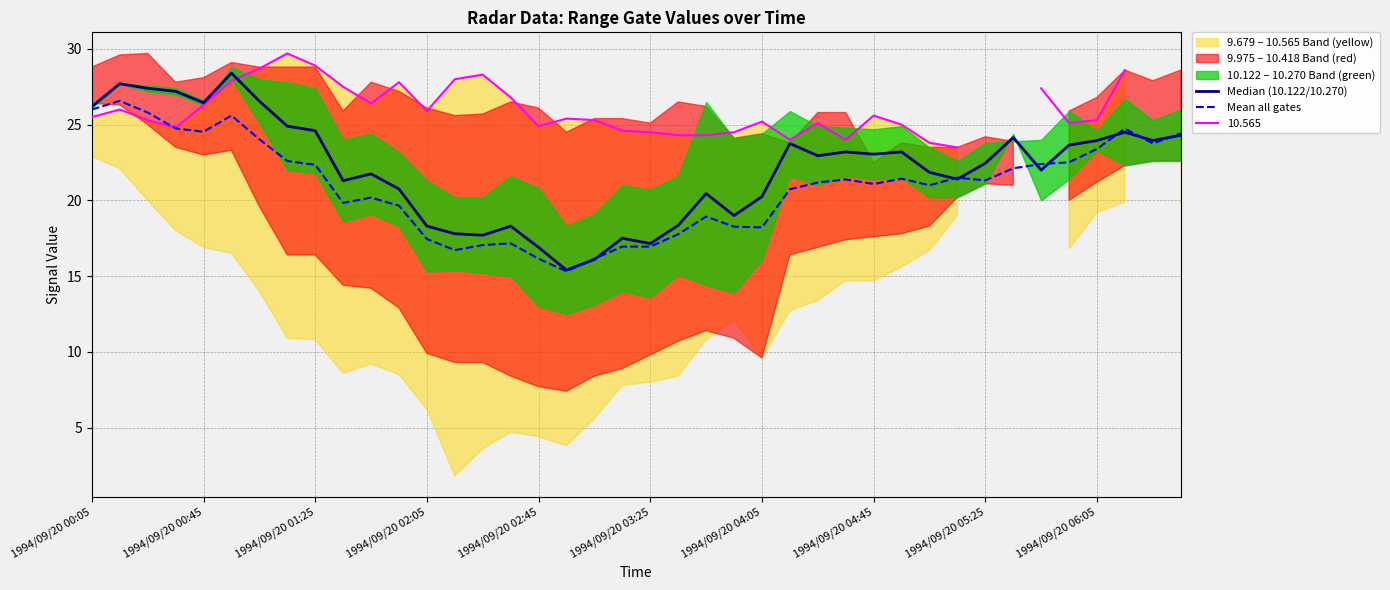

Which series has the largest total across all categories?

Median (10.122/10.270)